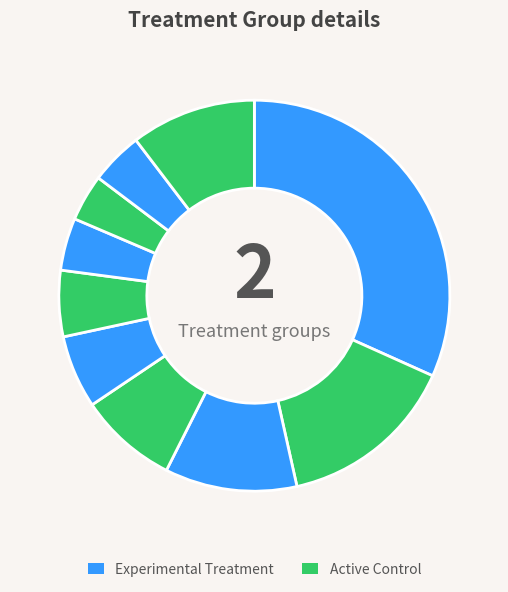

Count the number of slices in the pie.

10